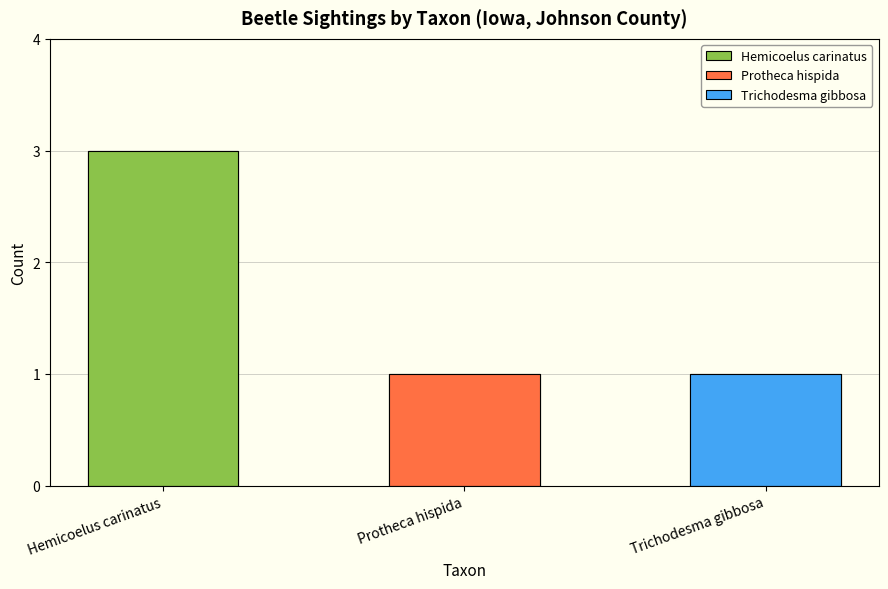

List the labels in order of value, largest first.

Hemicoelus carinatus, Protheca hispida, Trichodesma gibbosa